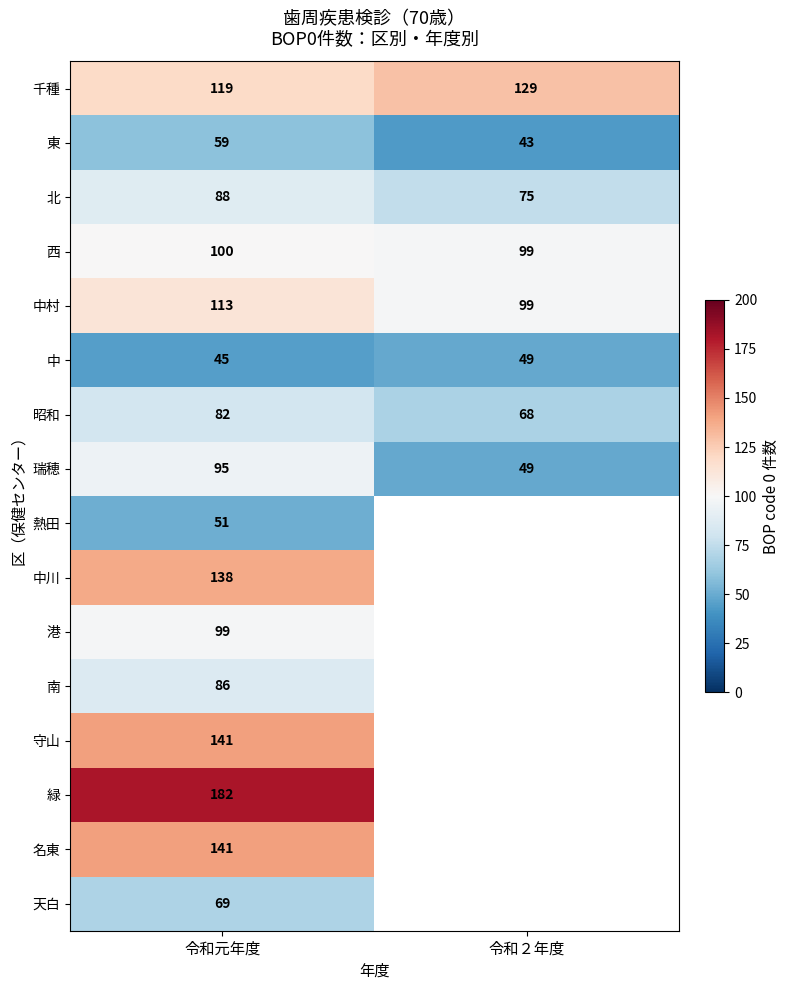

Which has a higher value, 令和２年度 or 令和元年度?

令和２年度